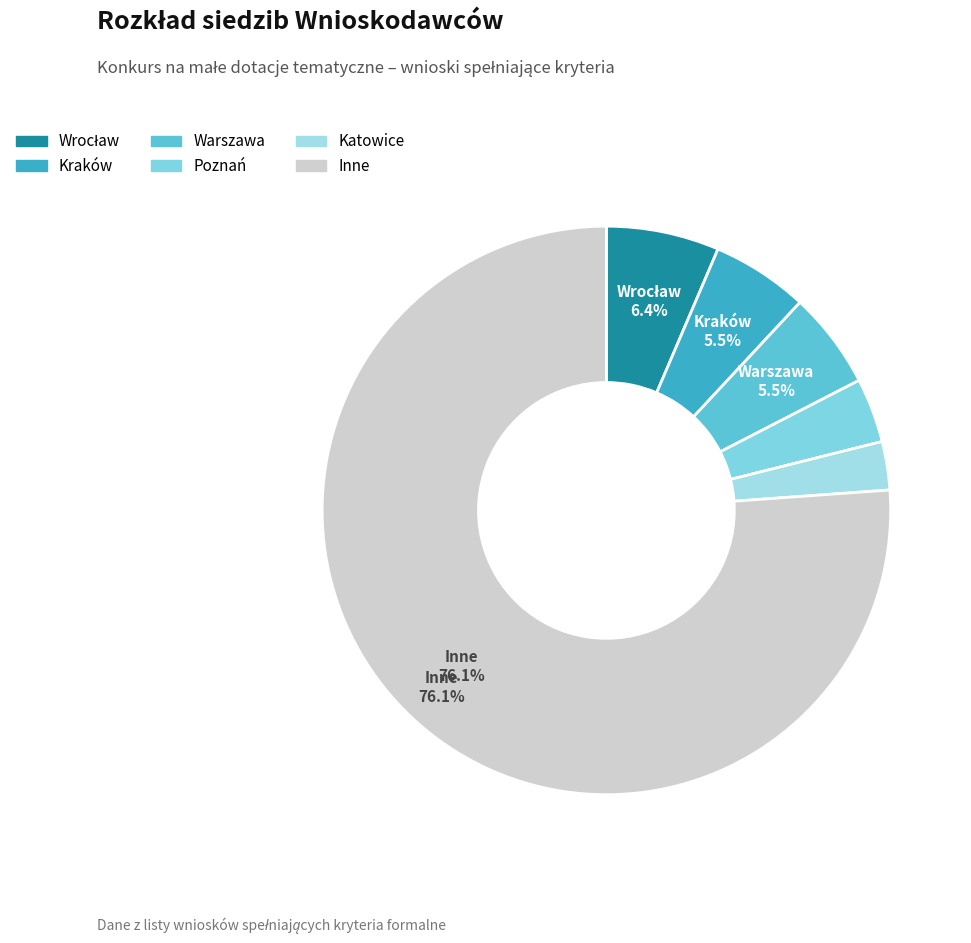

How many slices are in this pie chart?

6